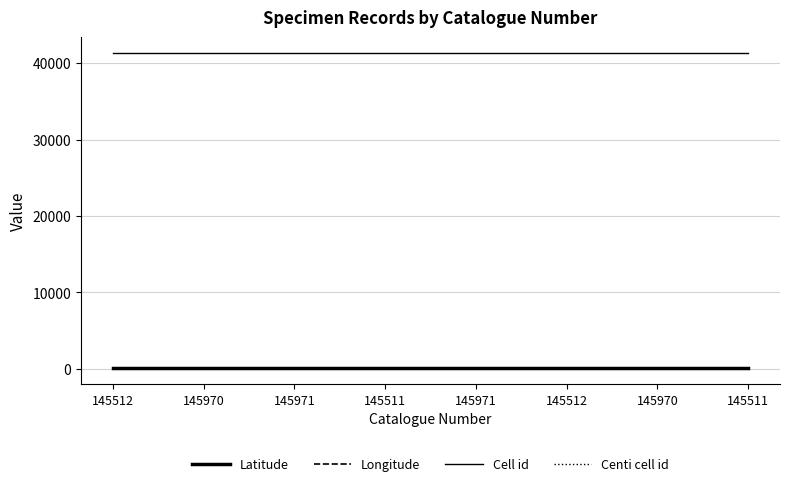

Is this an area chart (filled region under the line)?

No